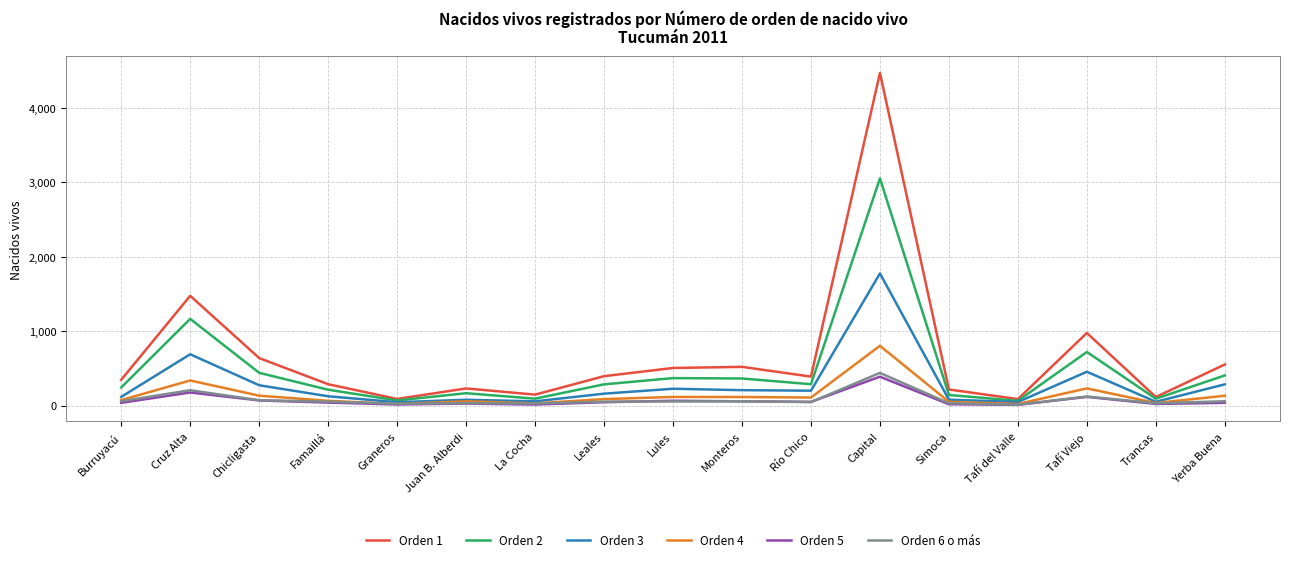

At how many categories does at least one series exceed 2509?

1